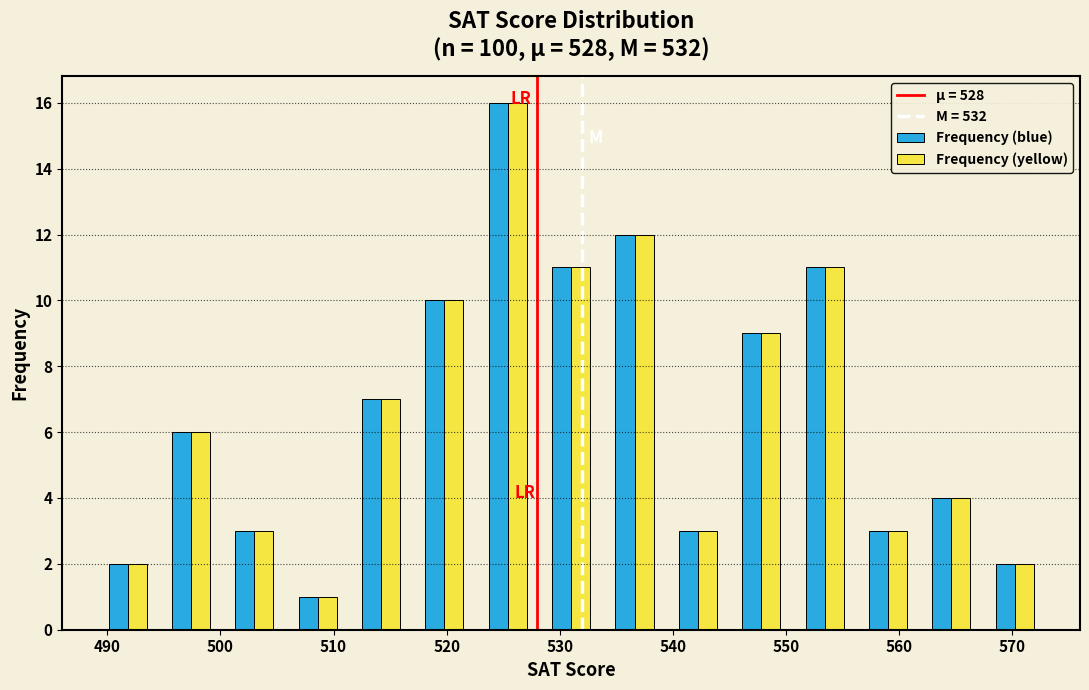

Reading left to right, transcribe this chart: for each range on the x-axis, give the height of each series' bar. Neither the bar edges nor the heights are printed on the chart, so give them approximately, as read against the axes.

489.0 to 494.6: Frequency (blue)=2	Frequency (yellow)=2
494.6 to 500.2: Frequency (blue)=6	Frequency (yellow)=6
500.2 to 505.8: Frequency (blue)=3	Frequency (yellow)=3
505.8 to 511.4: Frequency (blue)=1	Frequency (yellow)=1
511.4 to 517.0: Frequency (blue)=7	Frequency (yellow)=7
517.0 to 522.6: Frequency (blue)=10	Frequency (yellow)=10
522.6 to 528.2: Frequency (blue)=16	Frequency (yellow)=16
528.2 to 533.8: Frequency (blue)=11	Frequency (yellow)=11
533.8 to 539.4: Frequency (blue)=12	Frequency (yellow)=12
539.4 to 545.0: Frequency (blue)=3	Frequency (yellow)=3
545.0 to 550.6: Frequency (blue)=9	Frequency (yellow)=9
550.6 to 556.2: Frequency (blue)=11	Frequency (yellow)=11
556.2 to 561.8: Frequency (blue)=3	Frequency (yellow)=3
561.8 to 567.4: Frequency (blue)=4	Frequency (yellow)=4
567.4 to 573.0: Frequency (blue)=2	Frequency (yellow)=2